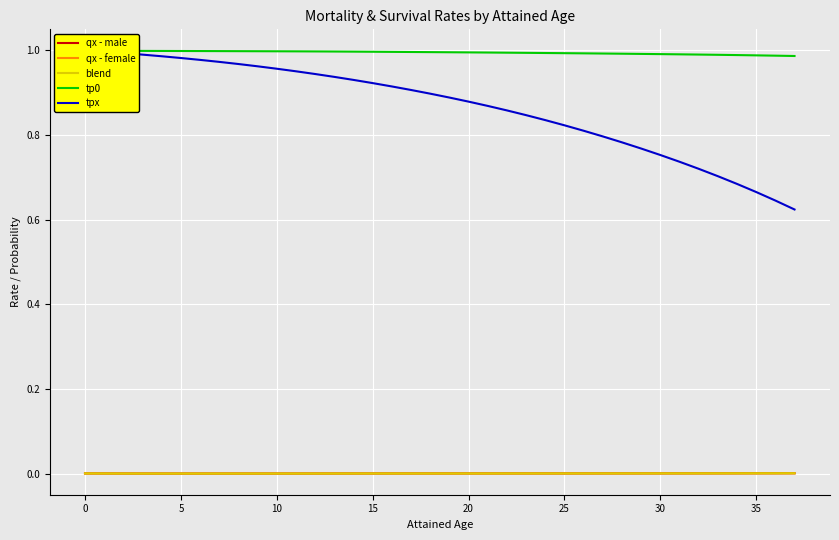

The value of qx - male at 30 is 0.0. True or false?

True